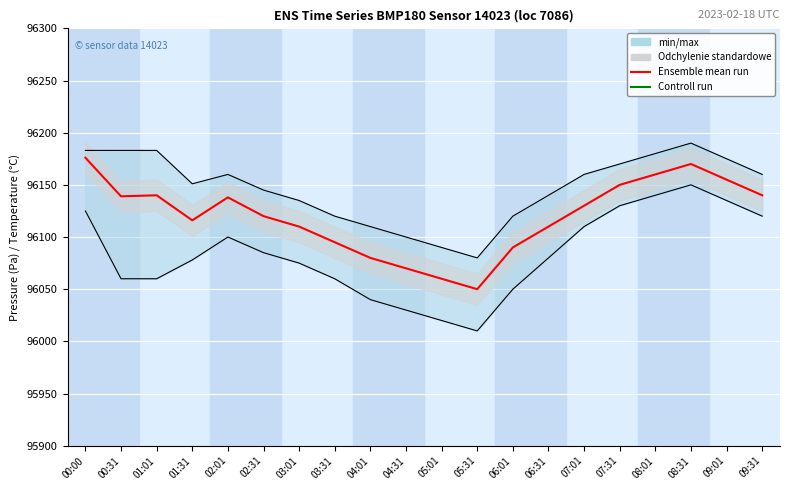

List the labels in order of Controll run value, largest first.

00:00, 00:31, 01:01, 09:31, 09:01, 01:31, 08:31, 02:01, 02:31, 08:01, 03:01, 03:31, 07:31, 04:01, 07:01, 04:31, 06:31, 05:01, 06:01, 05:31